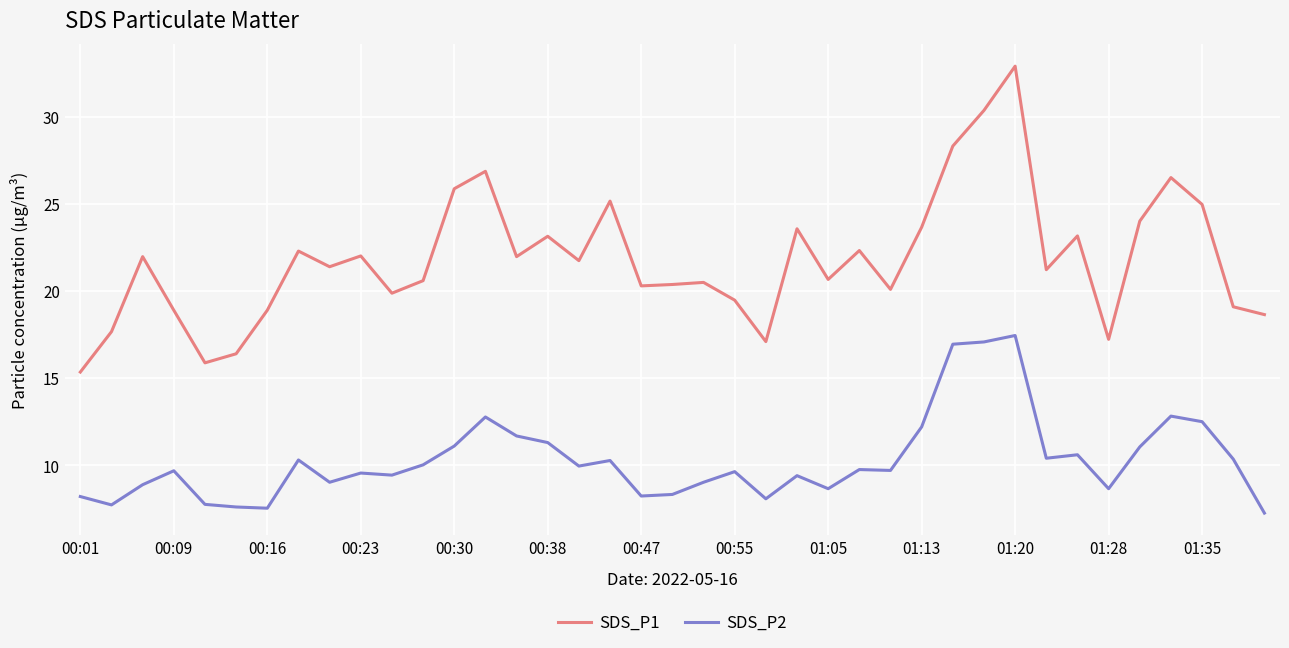

Which series has the widest spread of values?

SDS_P1